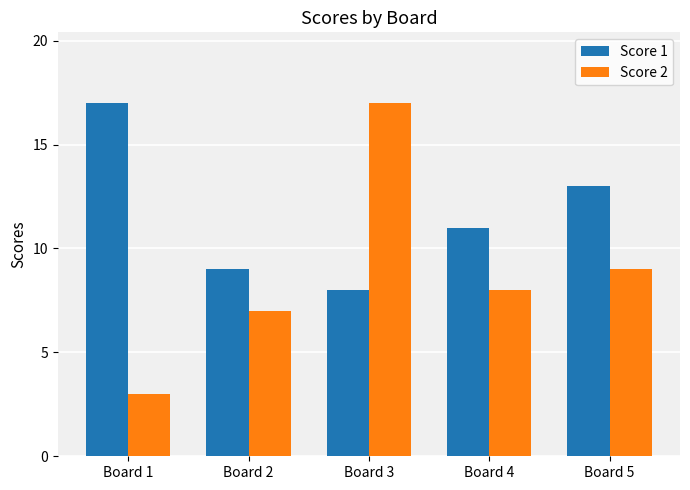

At Board 1, list the series in order from largest to smallest.

Score 1, Score 2